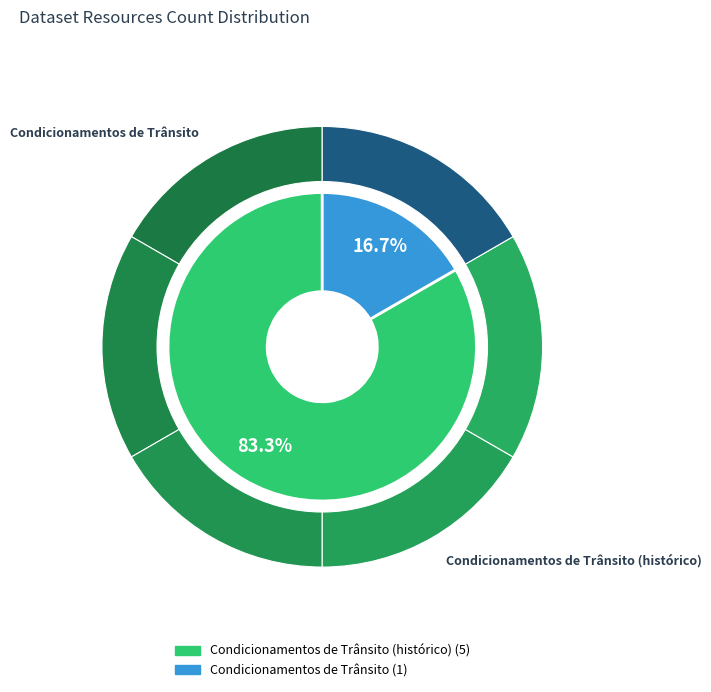

What is the largest slice in the pie chart?

Condicionamentos de Trânsito (histórico)